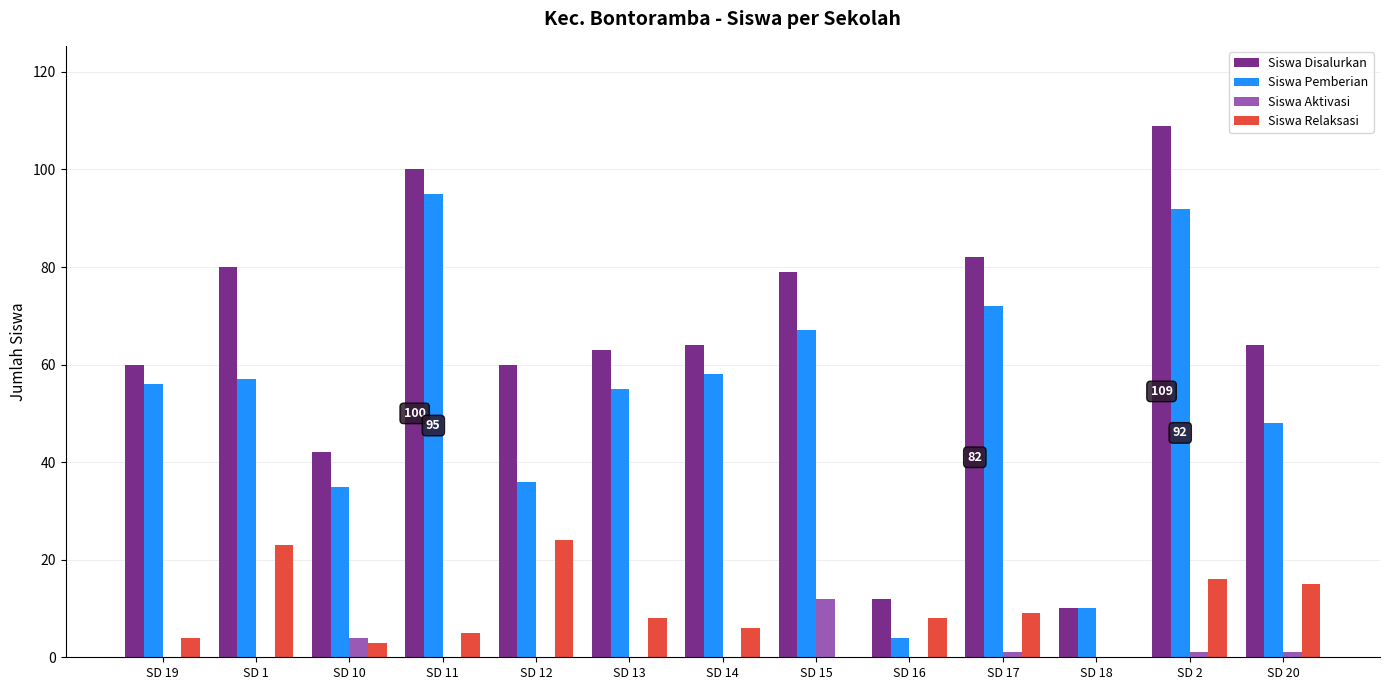

How many categories are shown in the chart?

13